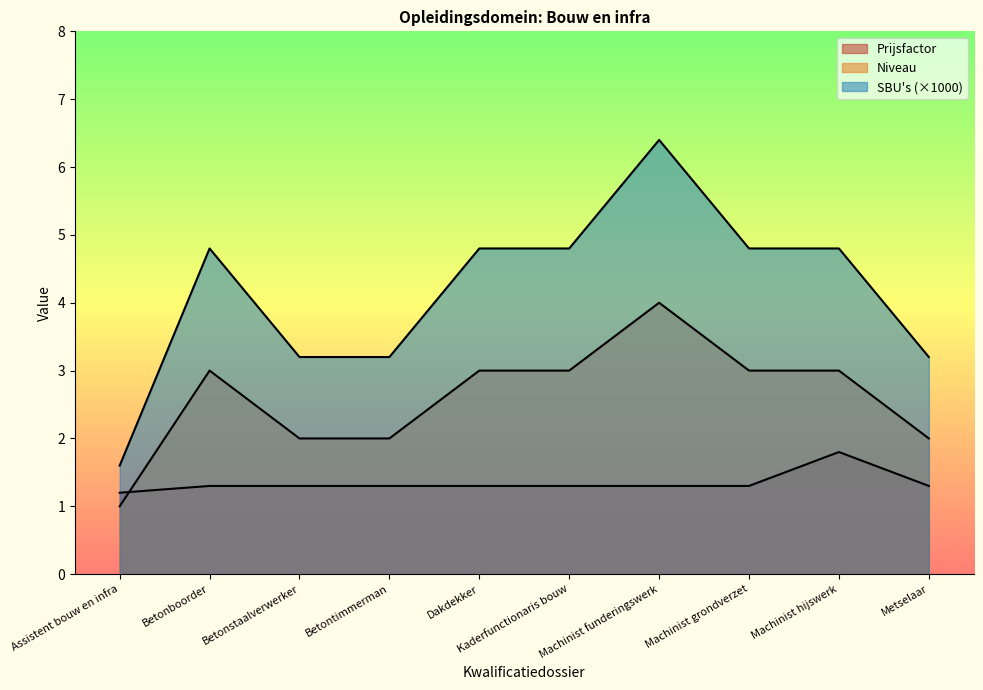

At which category does SBU reach its first local peak?

Betonboorder